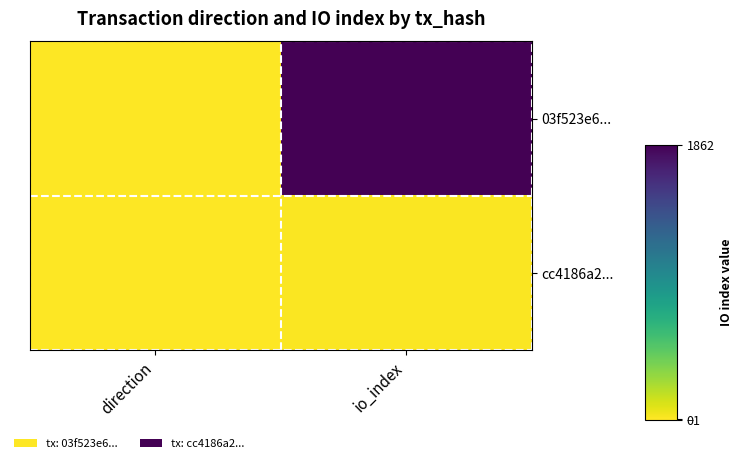

List the series in order of their peak value, highest first.

03f523e6..., cc4186a2...